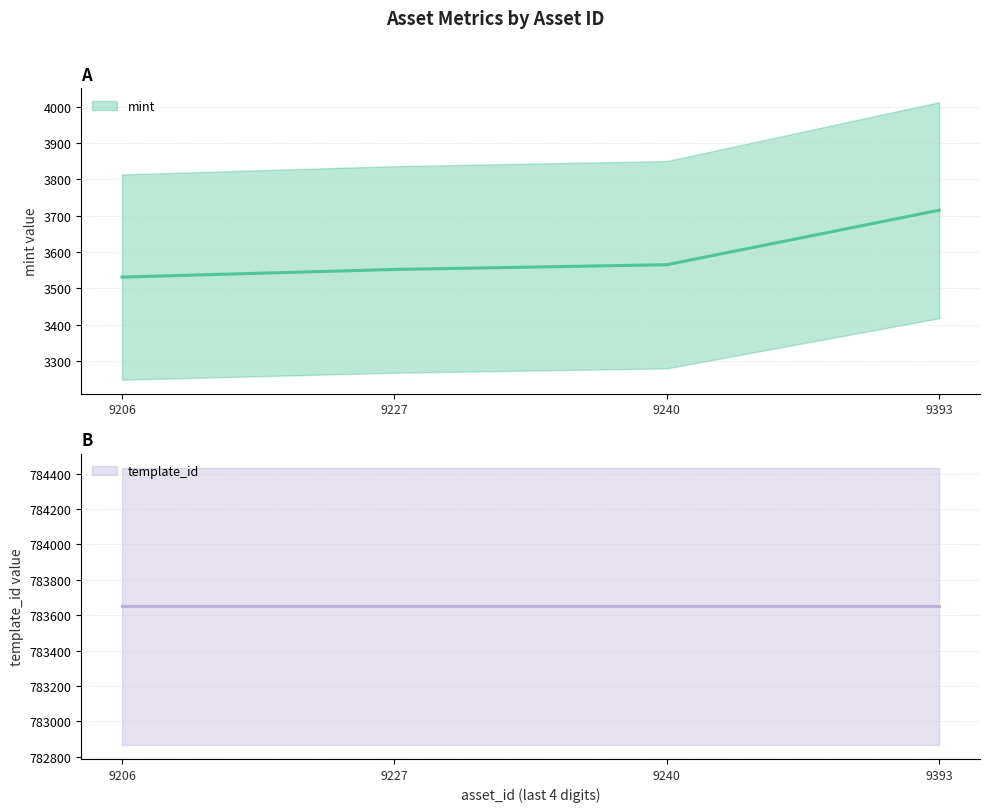

At which label is the value closest to 3623?

9240